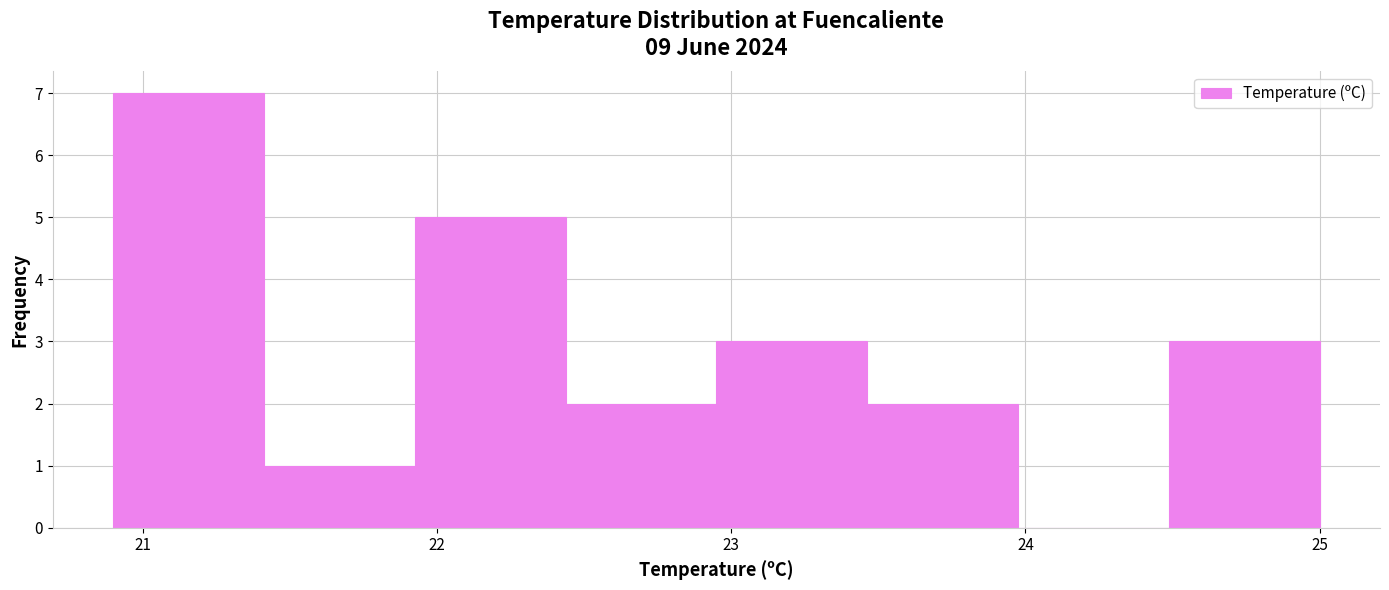

Reading left to right, list every bar in this chart as the range it spans on the x-axis followed by its height. Neither the bar edges nor the heights are printed on the chart, so give them approximately, as read against the axes.

20.9 to 21.4: 7
21.4 to 21.9: 1
21.9 to 22.4: 5
22.4 to 23.0: 2
23.0 to 23.5: 3
23.5 to 24.0: 2
24.0 to 24.5: 0
24.5 to 25.0: 3